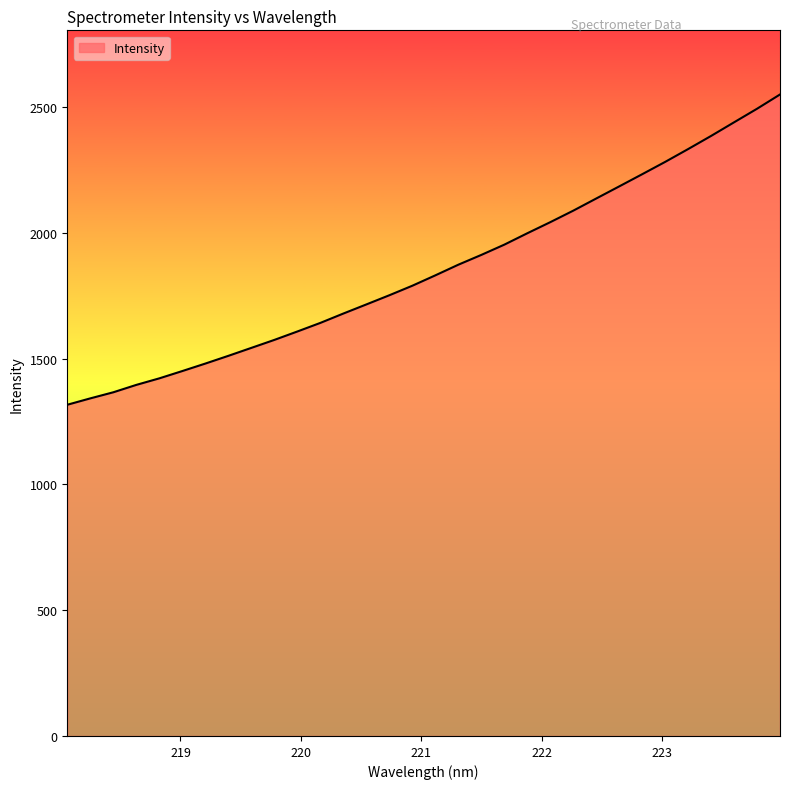

What is the minimum value shown in the chart?

1316.5